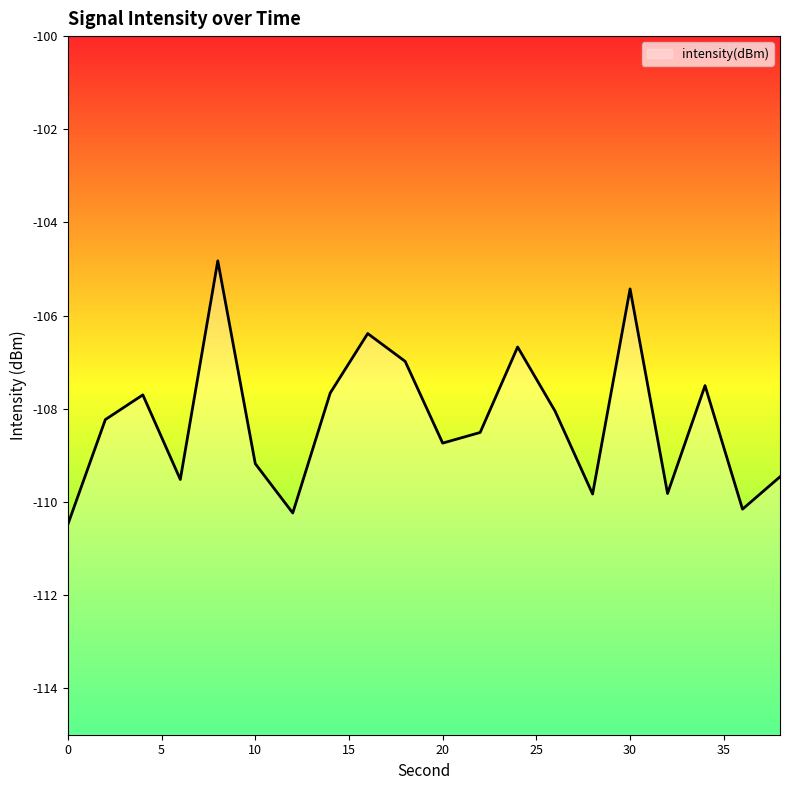

What is the value of the 11th point from the left?

-108.7